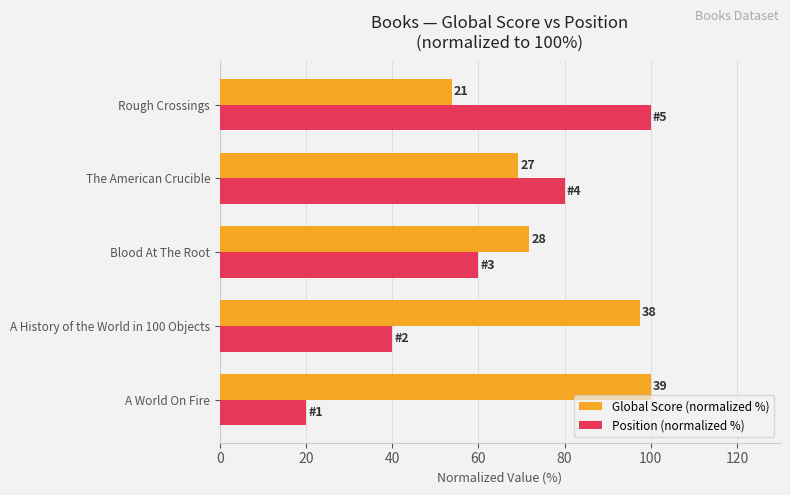

What are all the series names shown in the legend?

Global Score (normalized %), Position (normalized %)